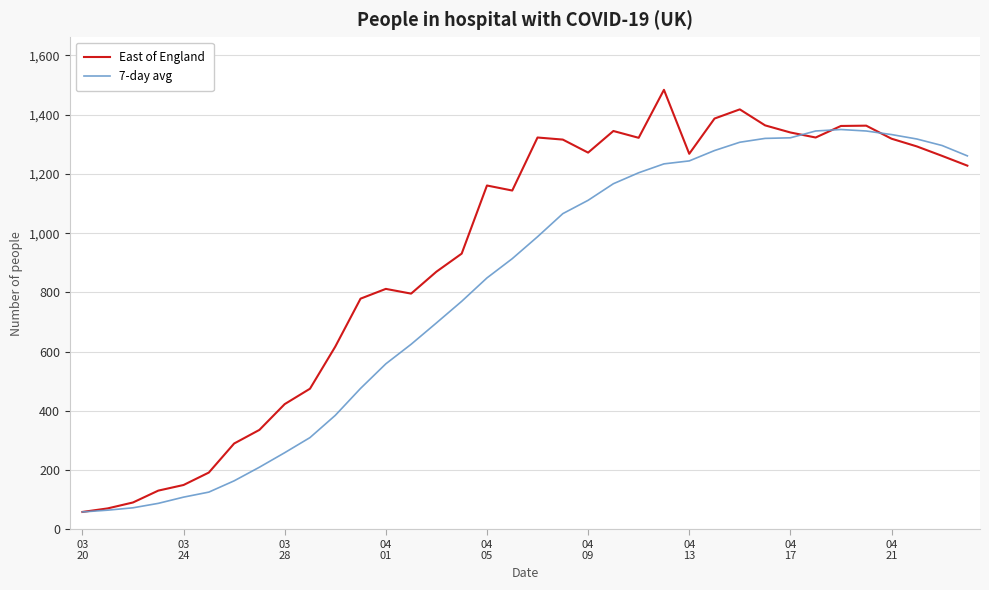

Which series has the widest spread of values?

East of England